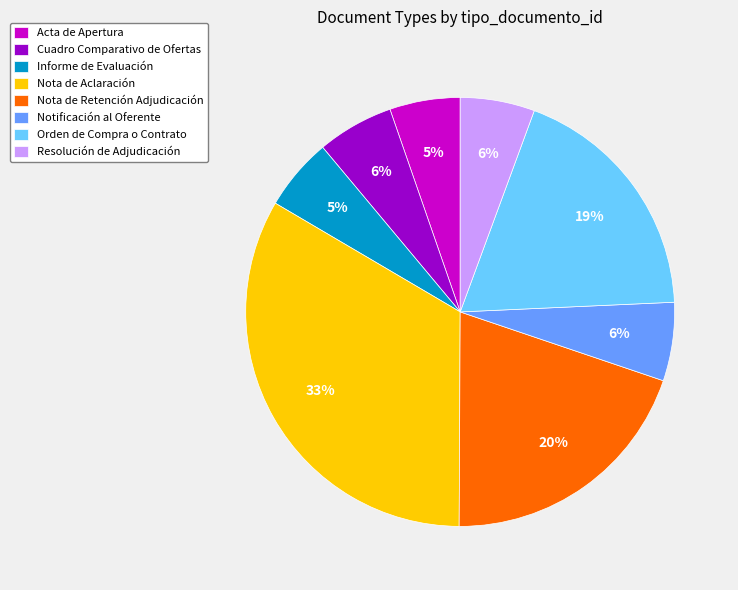

Between Acta de Apertura and Orden de Compra o Contrato, which is larger?

Orden de Compra o Contrato